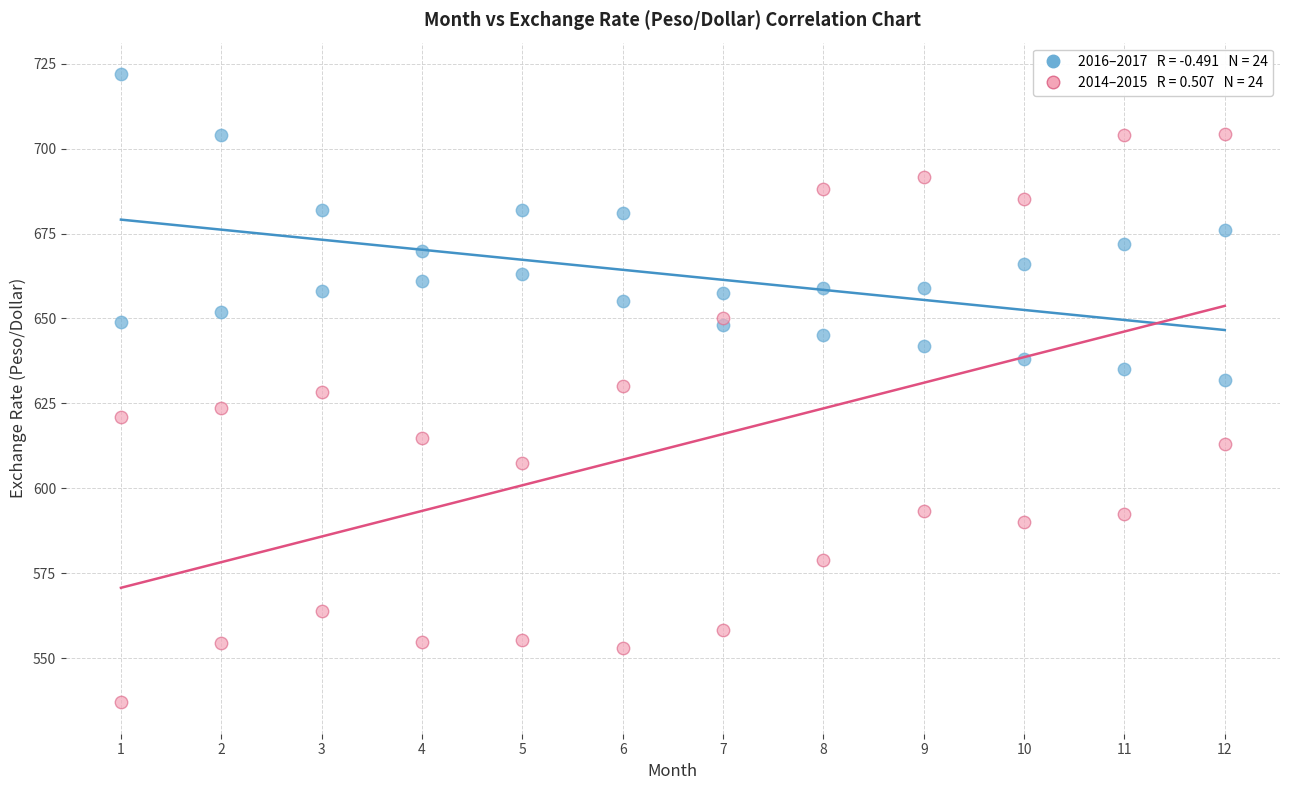

Across all data points, what is the range of X values (max minus min)?

11.0